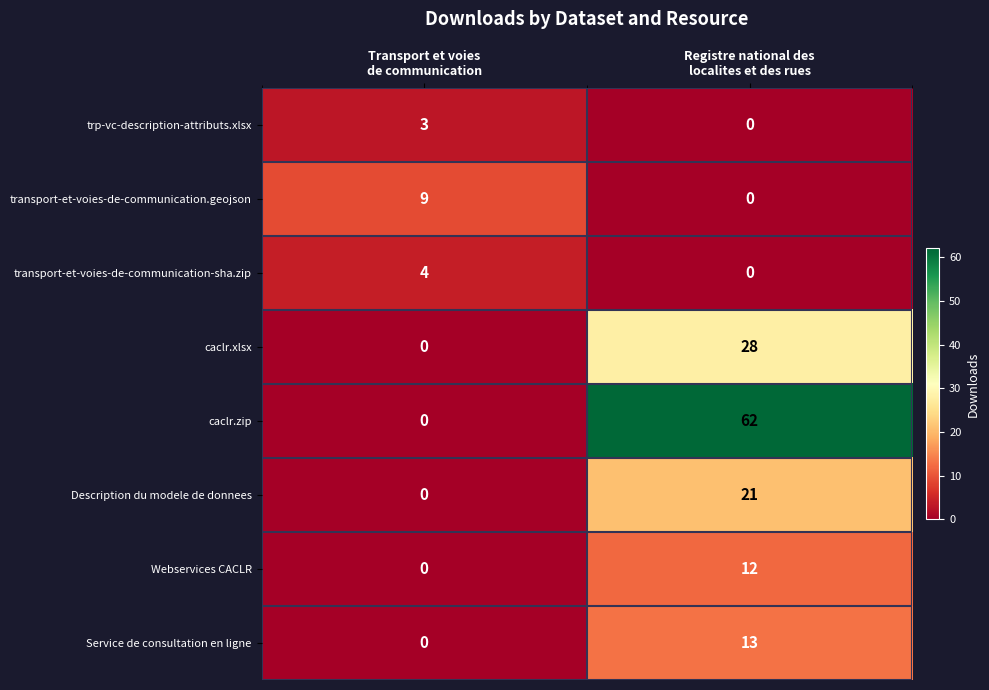

What is the difference between the highest and lowest values at Transport et voies
de communication?

9